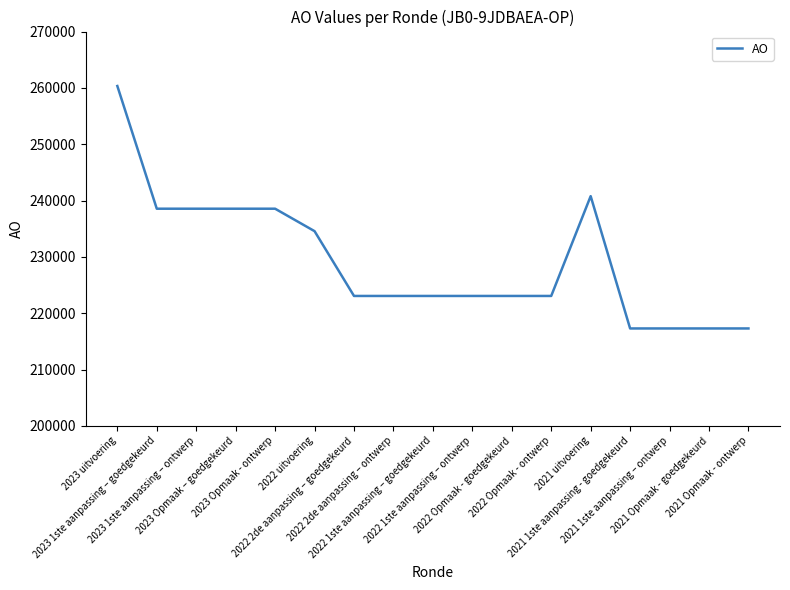

What is the greatest value displayed?

260332